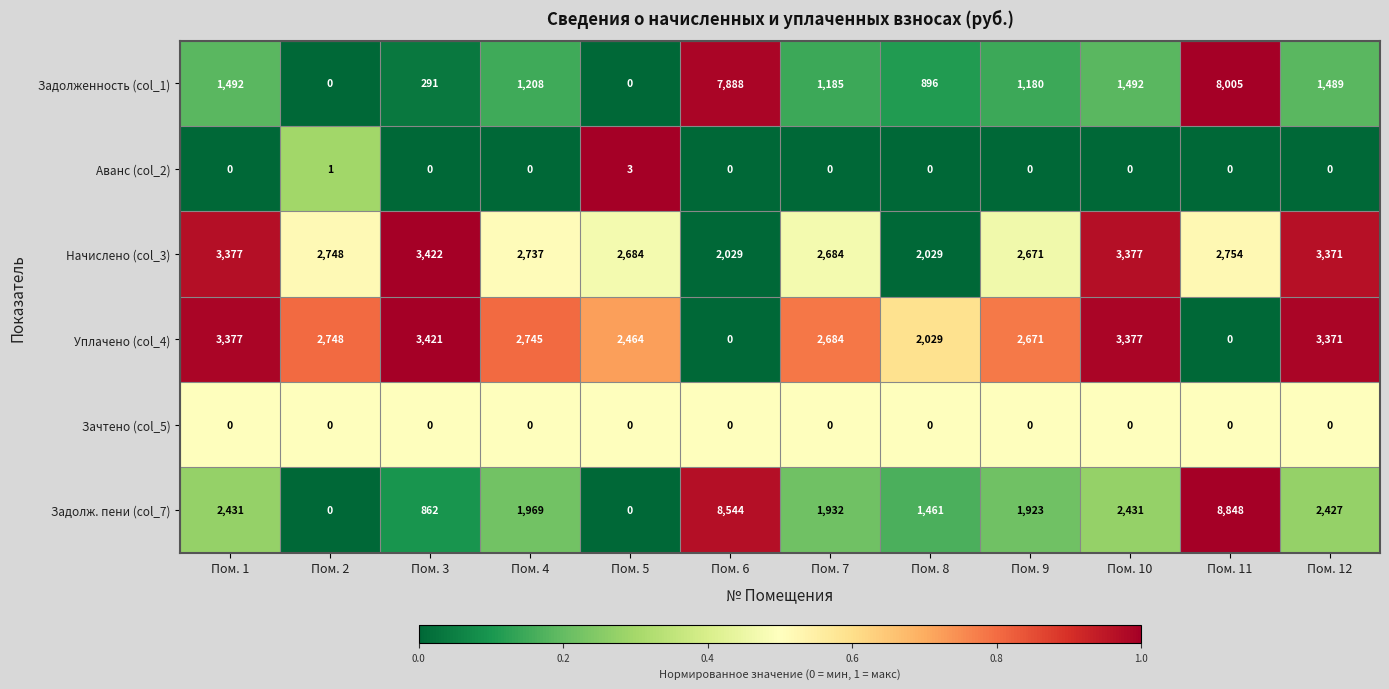

The value of Задолж. пени (col_7) at Пом. 6 is 8544. True or false?

True